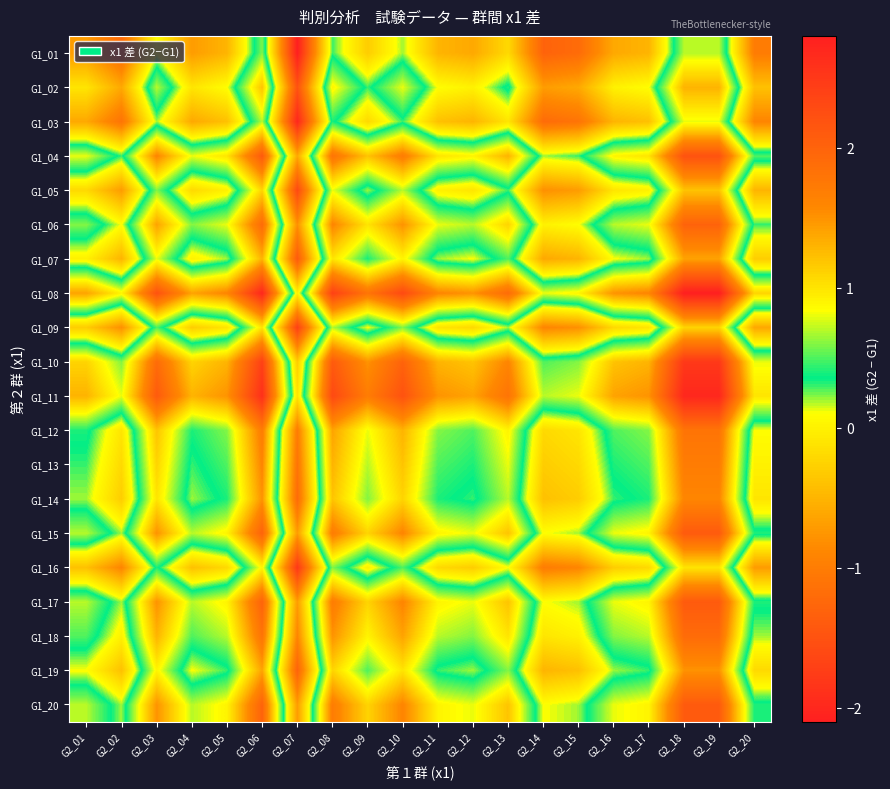

Reading left to right, list all the values displayed in this chart.

G1_01: G2_01=-0.7	G2_02=-1.2	G2_03=0.1	G2_04=-0.7	G2_05=-0.5	G2_06=0.6	G2_07=-2.1	G2_08=0.3	G2_09=-0.3	G2_10=0.2	G2_11=-0.5	G2_12=-0.6	G2_13=-0.2	G2_14=-1.3	G2_15=-1.2	G2_16=-0.6	G2_17=-0.5	G2_18=0.7	G2_19=0.7	G2_20=-1.0
G1_02: G2_01=-0.1	G2_02=-0.6	G2_03=0.7	G2_04=-0.1	G2_05=0.1	G2_06=1.2	G2_07=-1.5	G2_08=0.9	G2_09=0.3	G2_10=0.8	G2_11=0.1	G2_12=0.0	G2_13=0.4	G2_14=-0.7	G2_15=-0.6	G2_16=0.0	G2_17=0.1	G2_18=1.3	G2_19=1.3	G2_20=-0.4
G1_03: G2_01=-0.6	G2_02=-1.1	G2_03=0.2	G2_04=-0.6	G2_05=-0.4	G2_06=0.7	G2_07=-2.0	G2_08=0.4	G2_09=-0.2	G2_10=0.3	G2_11=-0.4	G2_12=-0.5	G2_13=-0.1	G2_14=-1.2	G2_15=-1.1	G2_16=-0.5	G2_17=-0.4	G2_18=0.8	G2_19=0.8	G2_20=-0.9
G1_04: G2_01=0.8	G2_02=0.3	G2_03=1.6	G2_04=0.8	G2_05=1.0	G2_06=2.1	G2_07=-0.6	G2_08=1.8	G2_09=1.2	G2_10=1.7	G2_11=1.0	G2_12=0.9	G2_13=1.3	G2_14=0.2	G2_15=0.3	G2_16=0.9	G2_17=1.0	G2_18=2.2	G2_19=2.2	G2_20=0.5
G1_05: G2_01=-0.2	G2_02=-0.7	G2_03=0.6	G2_04=-0.2	G2_05=0.0	G2_06=1.1	G2_07=-1.6	G2_08=0.8	G2_09=0.2	G2_10=0.7	G2_11=0.0	G2_12=-0.1	G2_13=0.3	G2_14=-0.8	G2_15=-0.7	G2_16=-0.1	G2_17=0.0	G2_18=1.2	G2_19=1.2	G2_20=-0.5
G1_06: G2_01=0.6	G2_02=0.1	G2_03=1.4	G2_04=0.6	G2_05=0.8	G2_06=1.9	G2_07=-0.8	G2_08=1.6	G2_09=1.0	G2_10=1.5	G2_11=0.8	G2_12=0.7	G2_13=1.1	G2_14=0.0	G2_15=0.1	G2_16=0.7	G2_17=0.8	G2_18=2.0	G2_19=2.0	G2_20=0.3
G1_07: G2_01=0.0	G2_02=-0.5	G2_03=0.8	G2_04=0.0	G2_05=0.2	G2_06=1.3	G2_07=-1.4	G2_08=1.0	G2_09=0.4	G2_10=0.9	G2_11=0.2	G2_12=0.1	G2_13=0.5	G2_14=-0.6	G2_15=-0.5	G2_16=0.1	G2_17=0.2	G2_18=1.4	G2_19=1.4	G2_20=-0.3
G1_08: G2_01=1.4	G2_02=0.9	G2_03=2.2	G2_04=1.4	G2_05=1.6	G2_06=2.7	G2_07=0.0	G2_08=2.4	G2_09=1.8	G2_10=2.3	G2_11=1.6	G2_12=1.5	G2_13=1.9	G2_14=0.8	G2_15=0.9	G2_16=1.5	G2_17=1.6	G2_18=2.8	G2_19=2.8	G2_20=1.1
G1_09: G2_01=-0.3	G2_02=-0.8	G2_03=0.5	G2_04=-0.3	G2_05=-0.1	G2_06=1.0	G2_07=-1.7	G2_08=0.7	G2_09=0.1	G2_10=0.6	G2_11=-0.1	G2_12=-0.2	G2_13=0.2	G2_14=-0.9	G2_15=-0.8	G2_16=-0.2	G2_17=-0.1	G2_18=1.1	G2_19=1.1	G2_20=-0.6
G1_10: G2_01=1.1	G2_02=0.6	G2_03=1.9	G2_04=1.1	G2_05=1.3	G2_06=2.4	G2_07=-0.3	G2_08=2.1	G2_09=1.5	G2_10=2.0	G2_11=1.3	G2_12=1.2	G2_13=1.6	G2_14=0.5	G2_15=0.6	G2_16=1.2	G2_17=1.3	G2_18=2.5	G2_19=2.5	G2_20=0.8
G1_11: G2_01=1.3	G2_02=0.8	G2_03=2.1	G2_04=1.3	G2_05=1.5	G2_06=2.6	G2_07=-0.1	G2_08=2.3	G2_09=1.7	G2_10=2.2	G2_11=1.5	G2_12=1.4	G2_13=1.8	G2_14=0.7	G2_15=0.8	G2_16=1.4	G2_17=1.5	G2_18=2.7	G2_19=2.7	G2_20=1.0
G1_12: G2_01=0.4	G2_02=-0.1	G2_03=1.2	G2_04=0.4	G2_05=0.6	G2_06=1.7	G2_07=-1.0	G2_08=1.4	G2_09=0.8	G2_10=1.3	G2_11=0.6	G2_12=0.5	G2_13=0.9	G2_14=-0.2	G2_15=-0.1	G2_16=0.5	G2_17=0.6	G2_18=1.8	G2_19=1.8	G2_20=0.1
G1_13: G2_01=0.3	G2_02=-0.2	G2_03=1.1	G2_04=0.3	G2_05=0.5	G2_06=1.6	G2_07=-1.1	G2_08=1.3	G2_09=0.7	G2_10=1.2	G2_11=0.5	G2_12=0.4	G2_13=0.8	G2_14=-0.3	G2_15=-0.2	G2_16=0.4	G2_17=0.5	G2_18=1.7	G2_19=1.7	G2_20=0.0
G1_14: G2_01=0.2	G2_02=-0.3	G2_03=1.0	G2_04=0.2	G2_05=0.4	G2_06=1.5	G2_07=-1.2	G2_08=1.2	G2_09=0.6	G2_10=1.1	G2_11=0.4	G2_12=0.3	G2_13=0.7	G2_14=-0.4	G2_15=-0.3	G2_16=0.3	G2_17=0.4	G2_18=1.6	G2_19=1.6	G2_20=-0.1
G1_15: G2_01=0.7	G2_02=0.2	G2_03=1.5	G2_04=0.7	G2_05=0.9	G2_06=2.0	G2_07=-0.7	G2_08=1.7	G2_09=1.1	G2_10=1.6	G2_11=0.9	G2_12=0.8	G2_13=1.2	G2_14=0.1	G2_15=0.2	G2_16=0.8	G2_17=0.9	G2_18=2.1	G2_19=2.1	G2_20=0.4
G1_16: G2_01=-0.4	G2_02=-0.9	G2_03=0.4	G2_04=-0.4	G2_05=-0.2	G2_06=0.9	G2_07=-1.8	G2_08=0.6	G2_09=0.0	G2_10=0.5	G2_11=-0.2	G2_12=-0.3	G2_13=0.1	G2_14=-1.0	G2_15=-0.9	G2_16=-0.3	G2_17=-0.2	G2_18=1.0	G2_19=1.0	G2_20=-0.7
G1_17: G2_01=0.7	G2_02=0.2	G2_03=1.5	G2_04=0.7	G2_05=0.9	G2_06=2.0	G2_07=-0.7	G2_08=1.7	G2_09=1.1	G2_10=1.6	G2_11=0.9	G2_12=0.8	G2_13=1.2	G2_14=0.1	G2_15=0.2	G2_16=0.8	G2_17=0.9	G2_18=2.1	G2_19=2.1	G2_20=0.4
G1_18: G2_01=0.5	G2_02=0.0	G2_03=1.3	G2_04=0.5	G2_05=0.7	G2_06=1.8	G2_07=-0.9	G2_08=1.5	G2_09=0.9	G2_10=1.4	G2_11=0.7	G2_12=0.6	G2_13=1.0	G2_14=-0.1	G2_15=0.0	G2_16=0.6	G2_17=0.7	G2_18=1.9	G2_19=1.9	G2_20=0.2
G1_19: G2_01=0.1	G2_02=-0.4	G2_03=0.9	G2_04=0.1	G2_05=0.3	G2_06=1.4	G2_07=-1.3	G2_08=1.1	G2_09=0.5	G2_10=1.0	G2_11=0.3	G2_12=0.2	G2_13=0.6	G2_14=-0.5	G2_15=-0.4	G2_16=0.2	G2_17=0.3	G2_18=1.5	G2_19=1.5	G2_20=-0.2
G1_20: G2_01=0.7	G2_02=0.2	G2_03=1.5	G2_04=0.7	G2_05=0.9	G2_06=2.0	G2_07=-0.7	G2_08=1.7	G2_09=1.1	G2_10=1.6	G2_11=0.9	G2_12=0.8	G2_13=1.2	G2_14=0.1	G2_15=0.2	G2_16=0.8	G2_17=0.9	G2_18=2.1	G2_19=2.1	G2_20=0.4